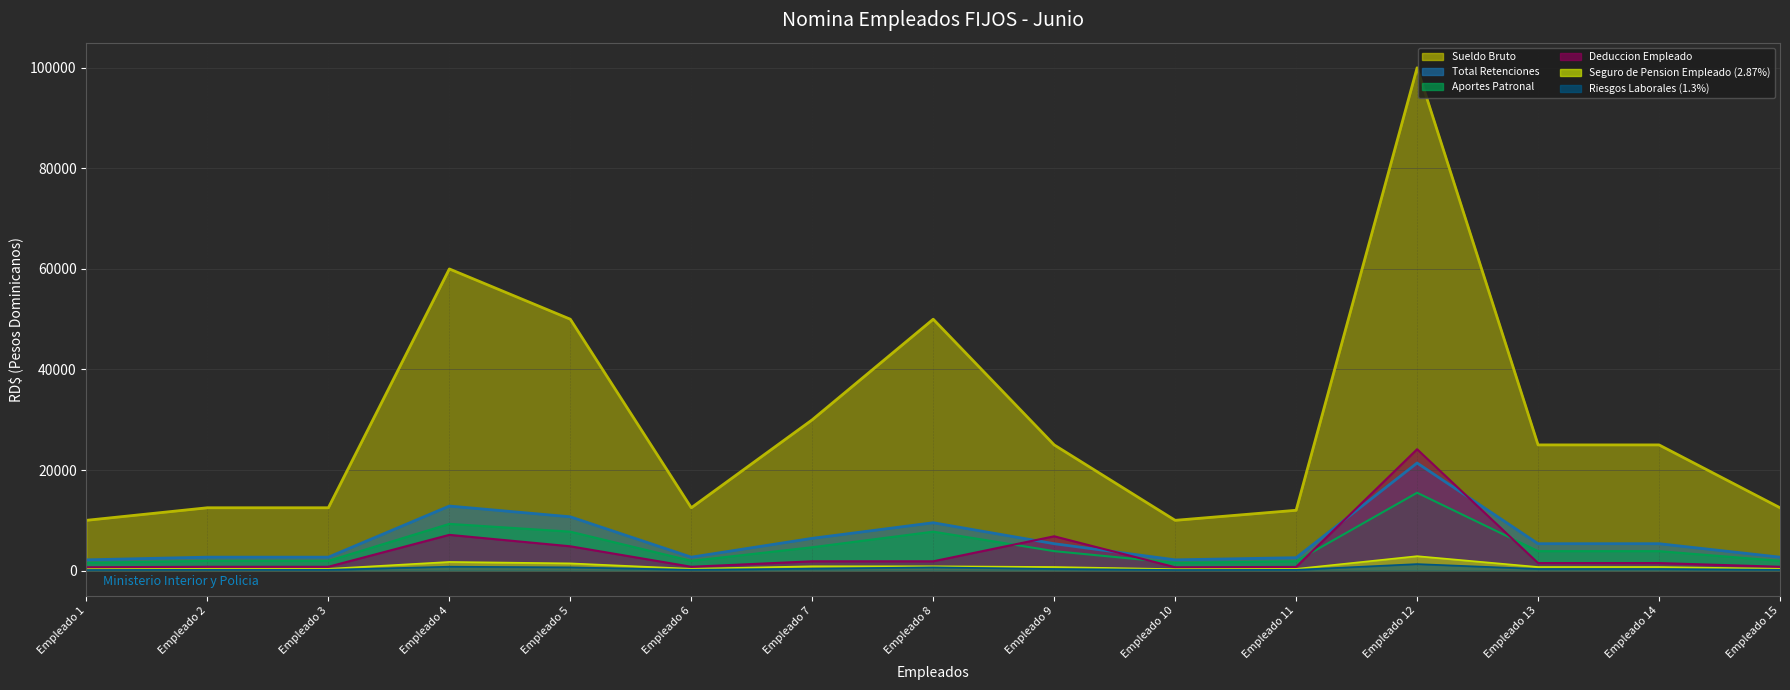

How many distinct data groups are displayed?

6